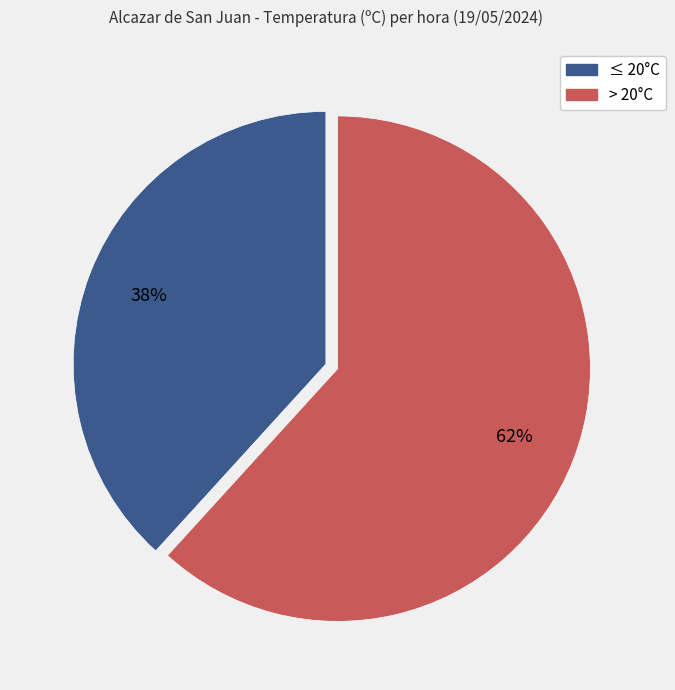

How many slices are in this pie chart?

2